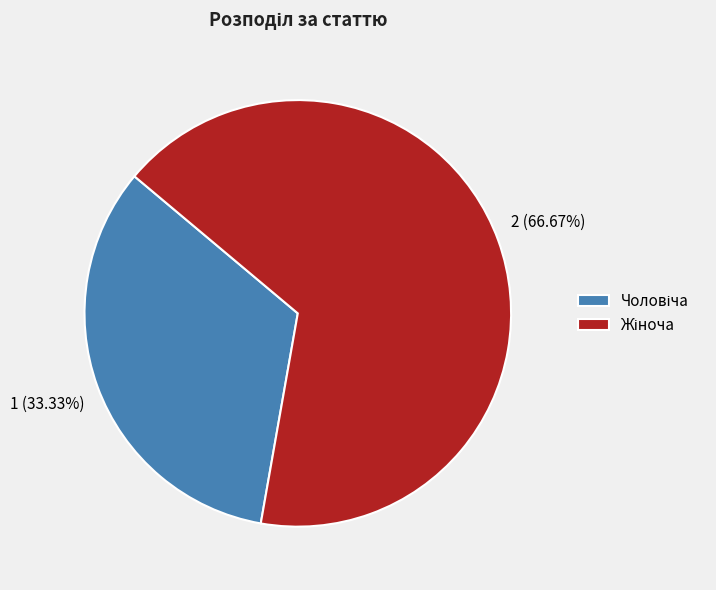

Is there a majority slice in this chart?

Yes